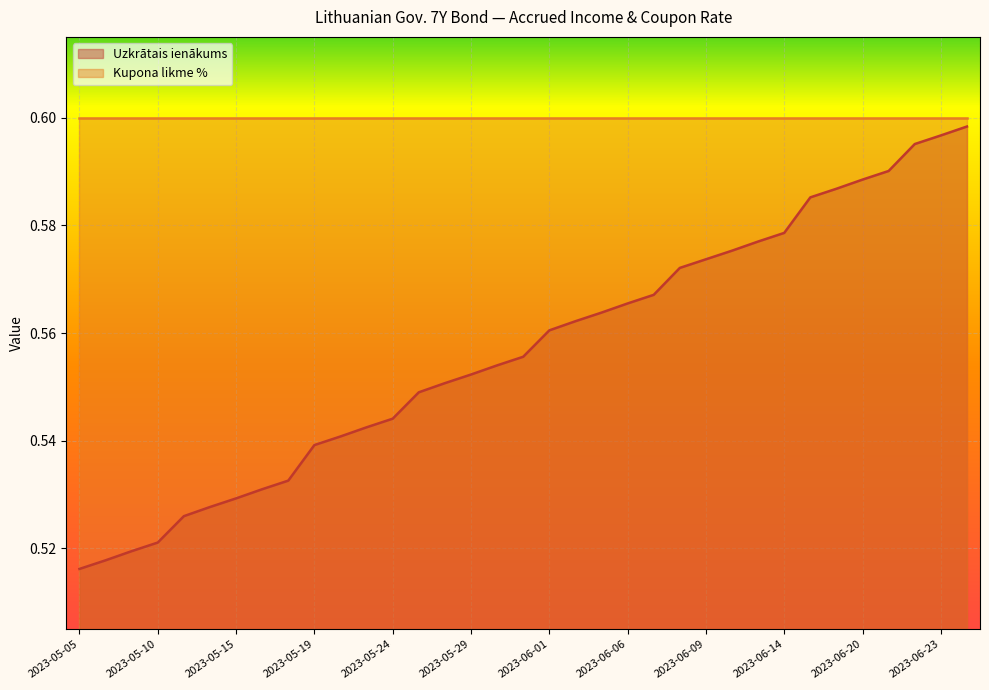

Which label corresponds to the smallest value in the chart?

2023-05-05